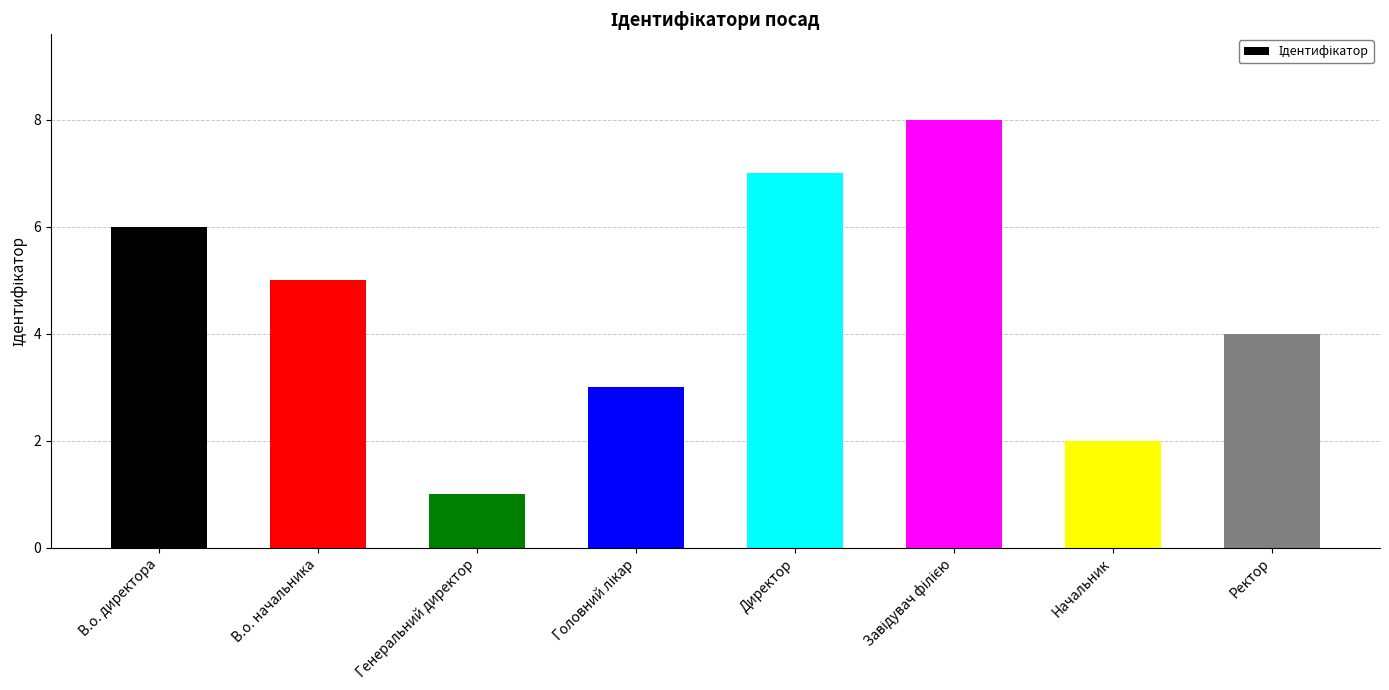

Reading left to right, list all the values displayed in this chart.

6	5	1	3	7	8	2	4